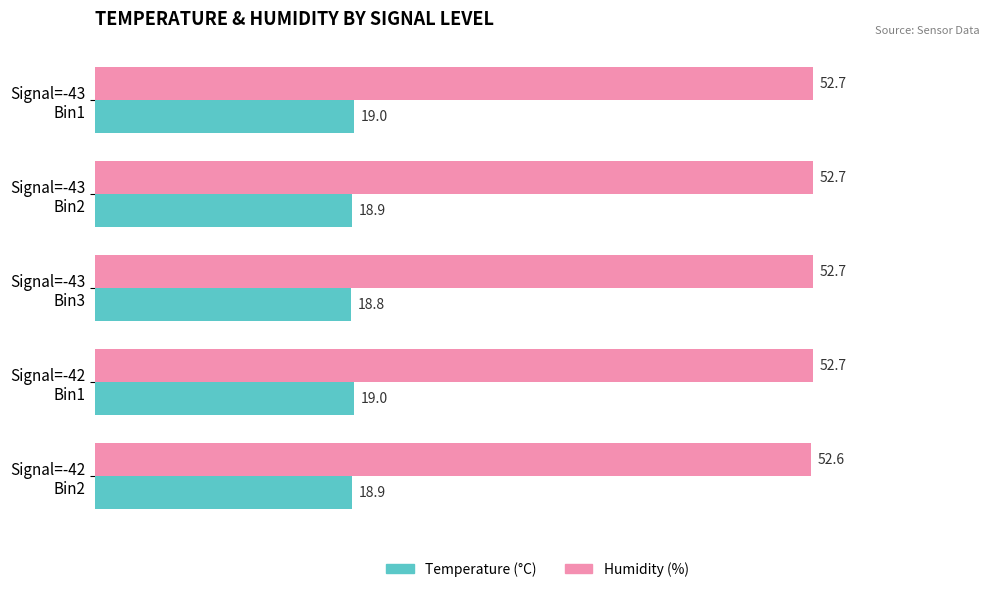

Which series has the largest total across all categories?

Humidity (%)